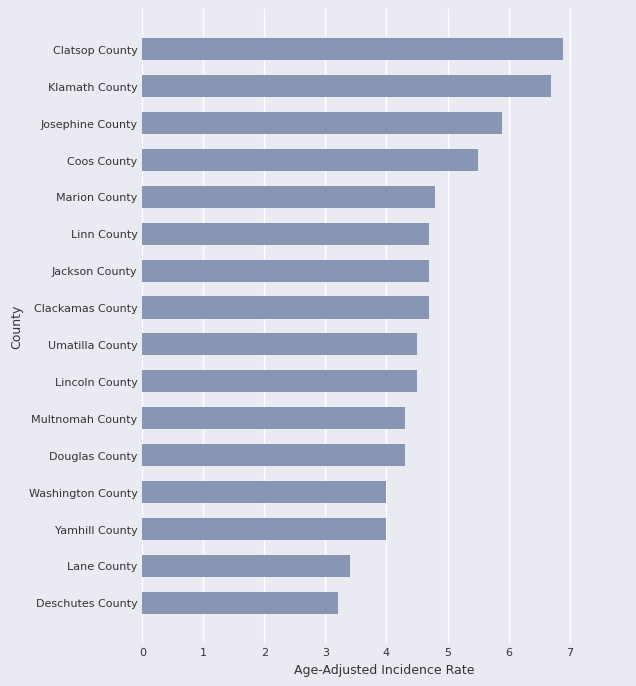

Read the value at Deschutes County.

3.2